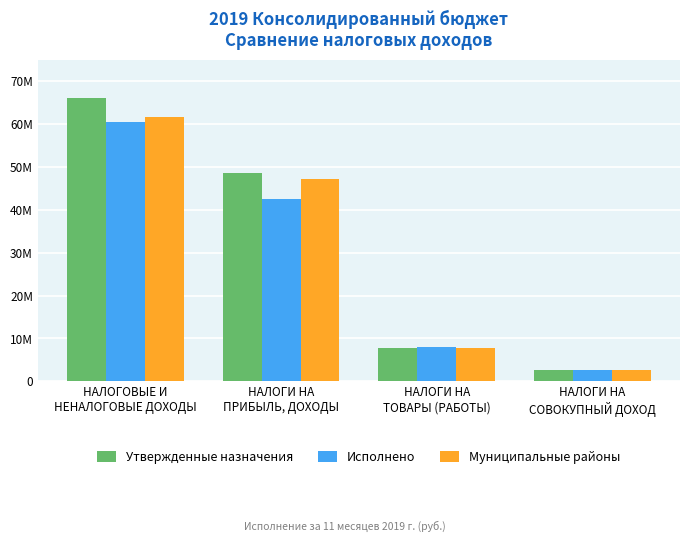

What is the total value across all series at НАЛОГИ НА
ТОВАРЫ (РАБОТЫ)?

23433891.8